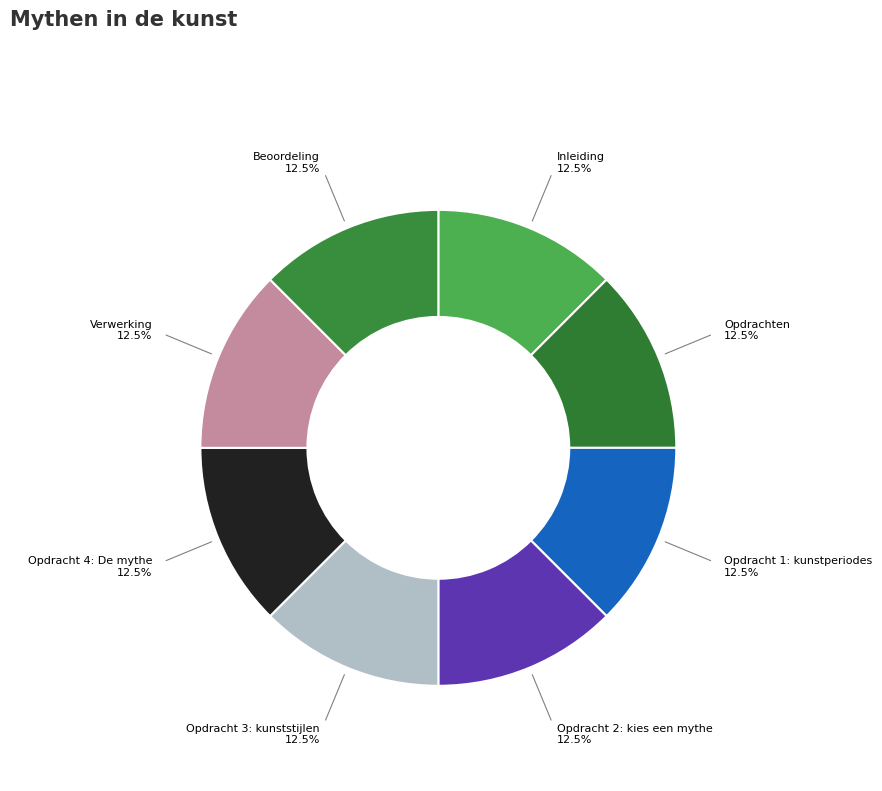

What is the ratio of the value at Opdracht 3: kunststijlen to the value at Beoordeling?

1.0